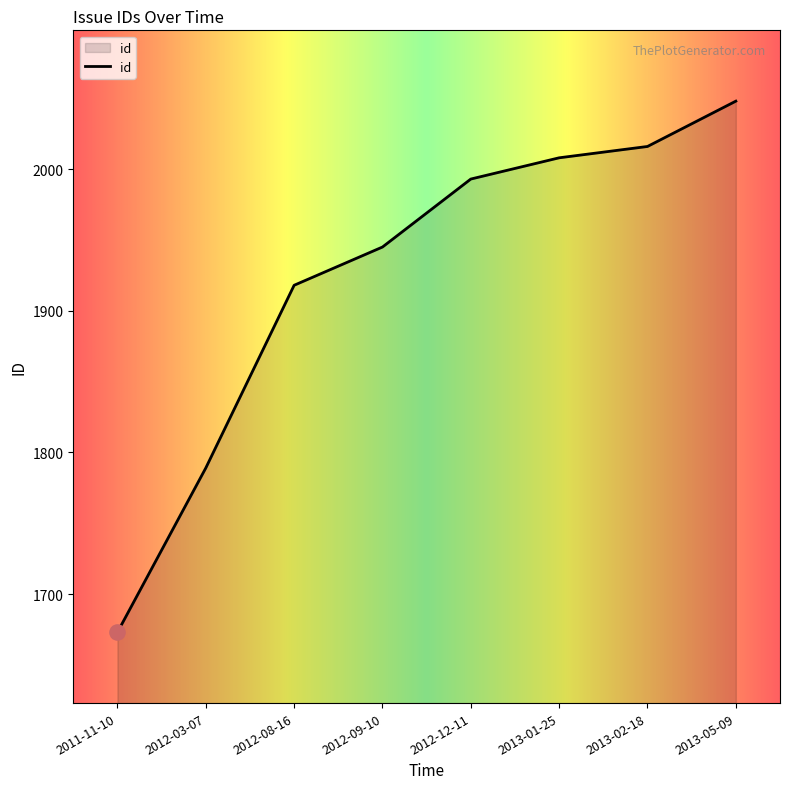

What is the change in value from 2012-03-07 to 2012-09-10?

+156